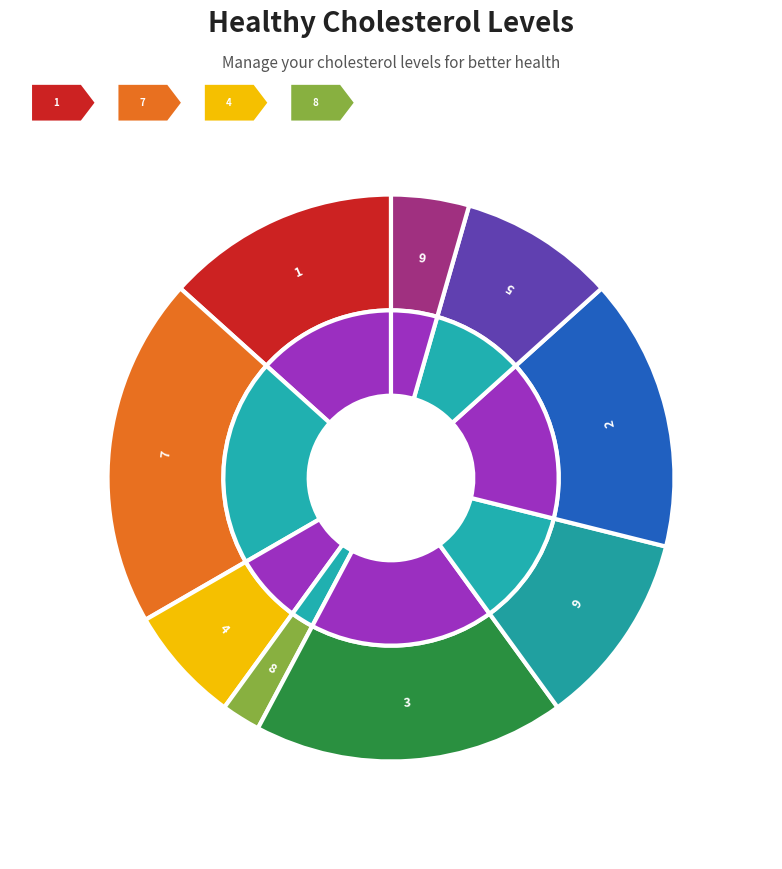

Count the number of slices in the pie.

9